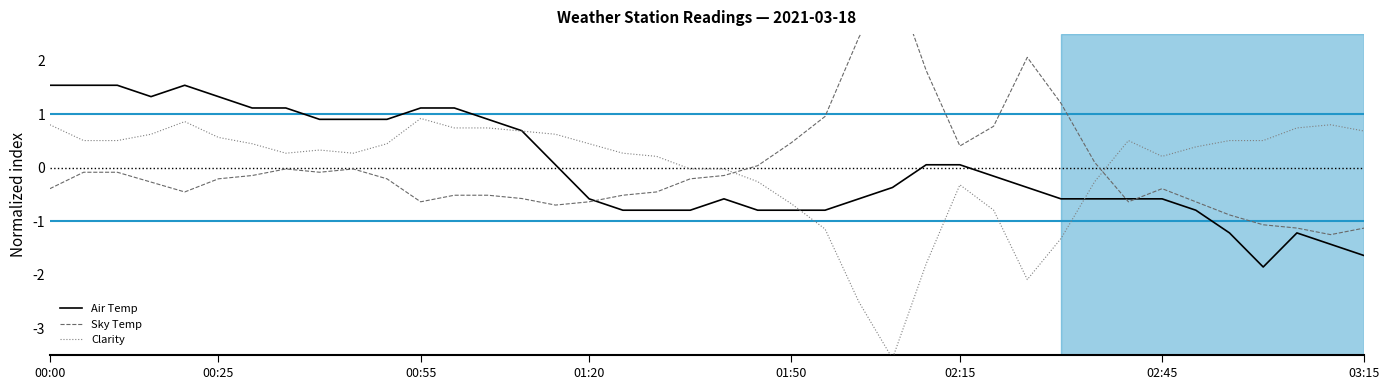

Is it true that Air Temp equals -0.4 at 03:15?

False